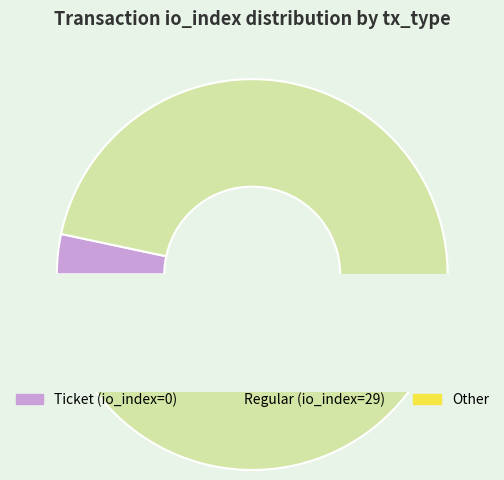

Which slice is the largest?

Regular